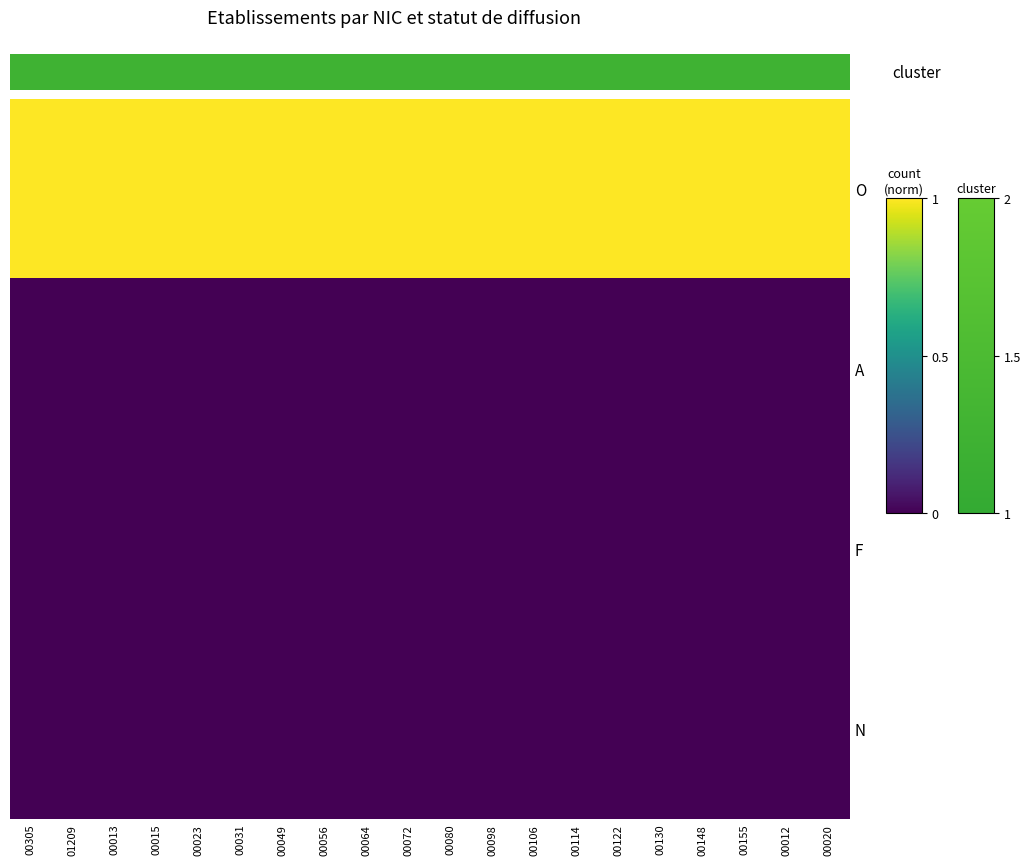

At which category is the sum across all series the highest?

00305